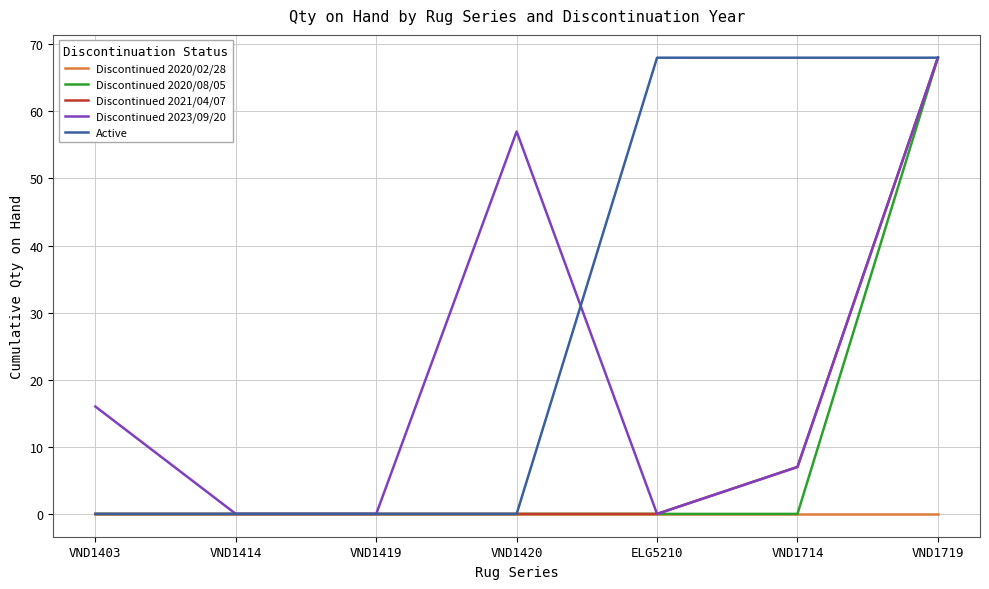

Is the value of Discontinued 2020/08/05 at VND1420 greater than the value of Discontinued 2023/09/20 at VND1403?

No